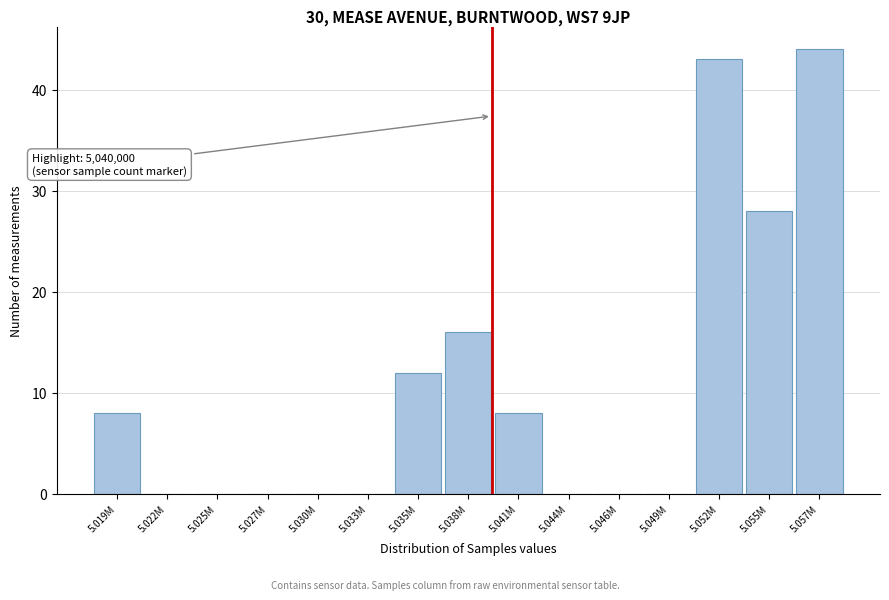

Reading right to left, transcribe all the data shown in this chart.

5.057M=44	5.055M=28	5.052M=43	5.049M=0	5.046M=0	5.044M=0	5.041M=8	5.038M=16	5.035M=12	5.033M=0	5.030M=0	5.027M=0	5.025M=0	5.022M=0	5.019M=8